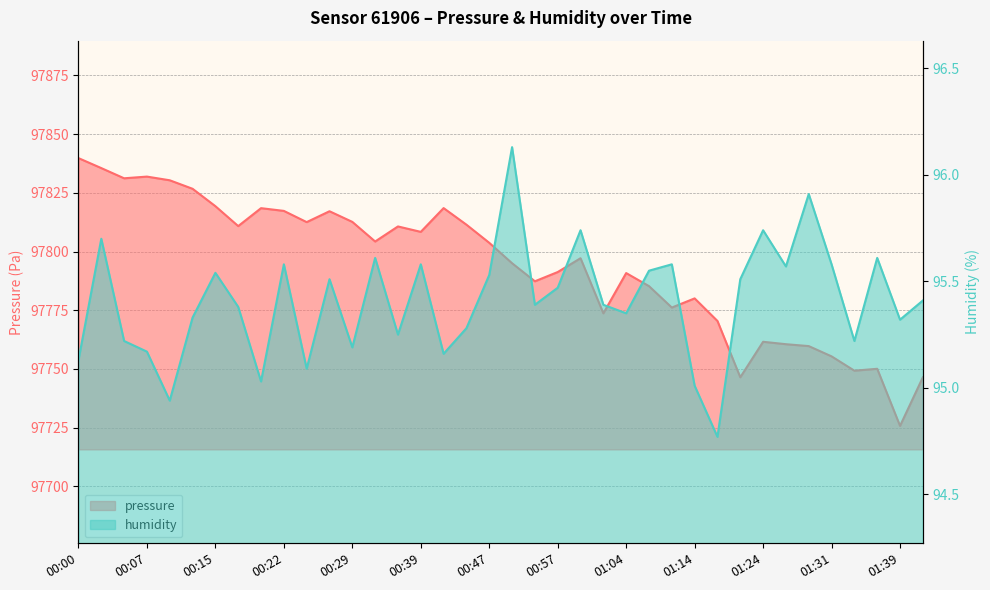

What is the sum of the humidity values at 00:10 and 01:02?

190.3